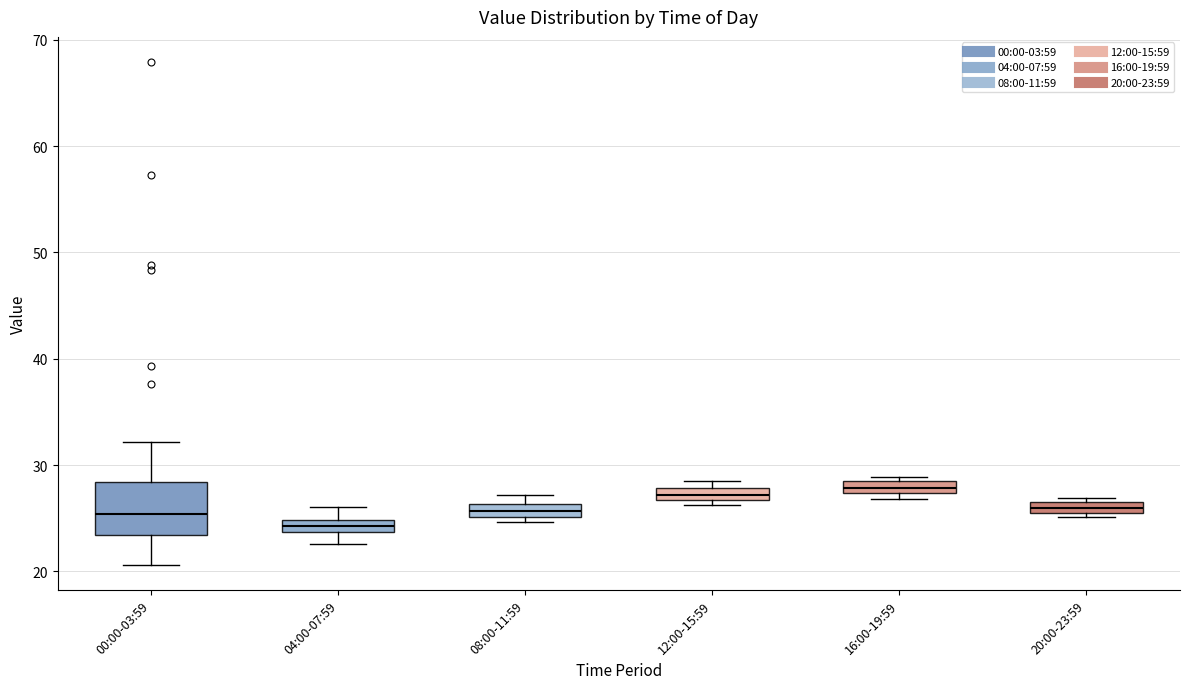

Which box is the tallest, from its lower edge to its upper edge?

00:00-03:59